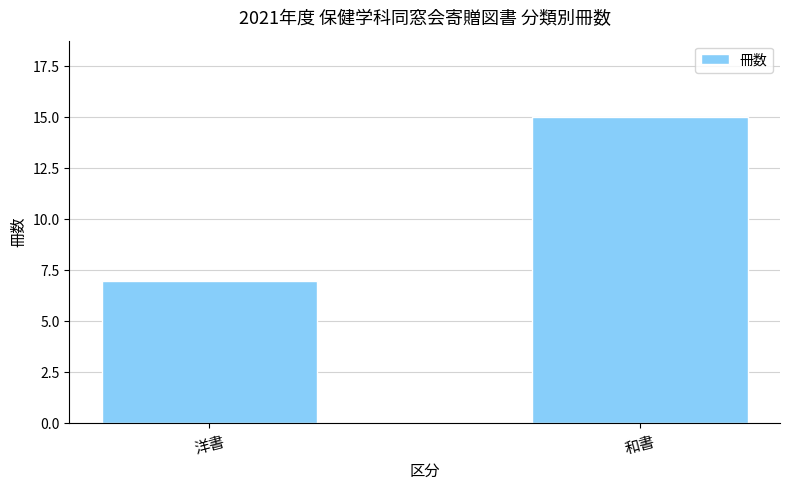

At which category does the chart reach its minimum across all series?

洋書